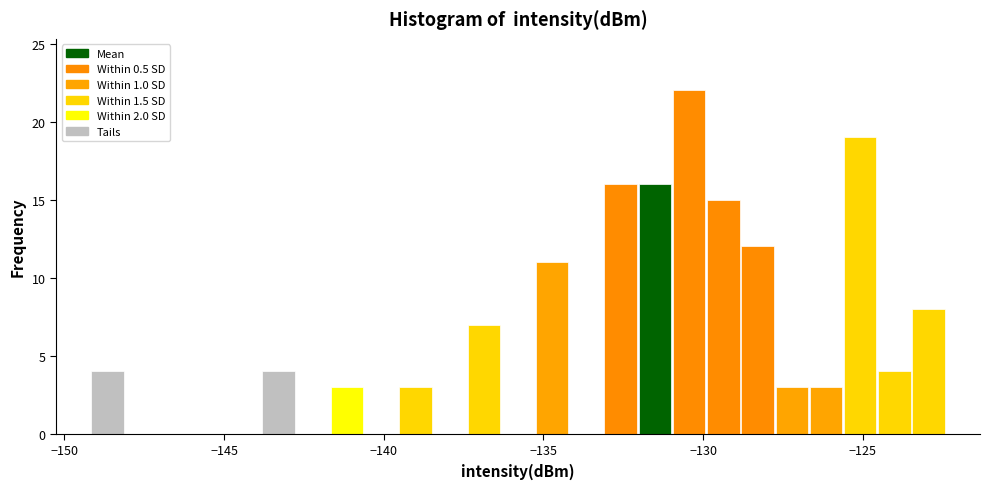

Read against the x-axis, roughly where is the centre of the tallest bar?

-130.5